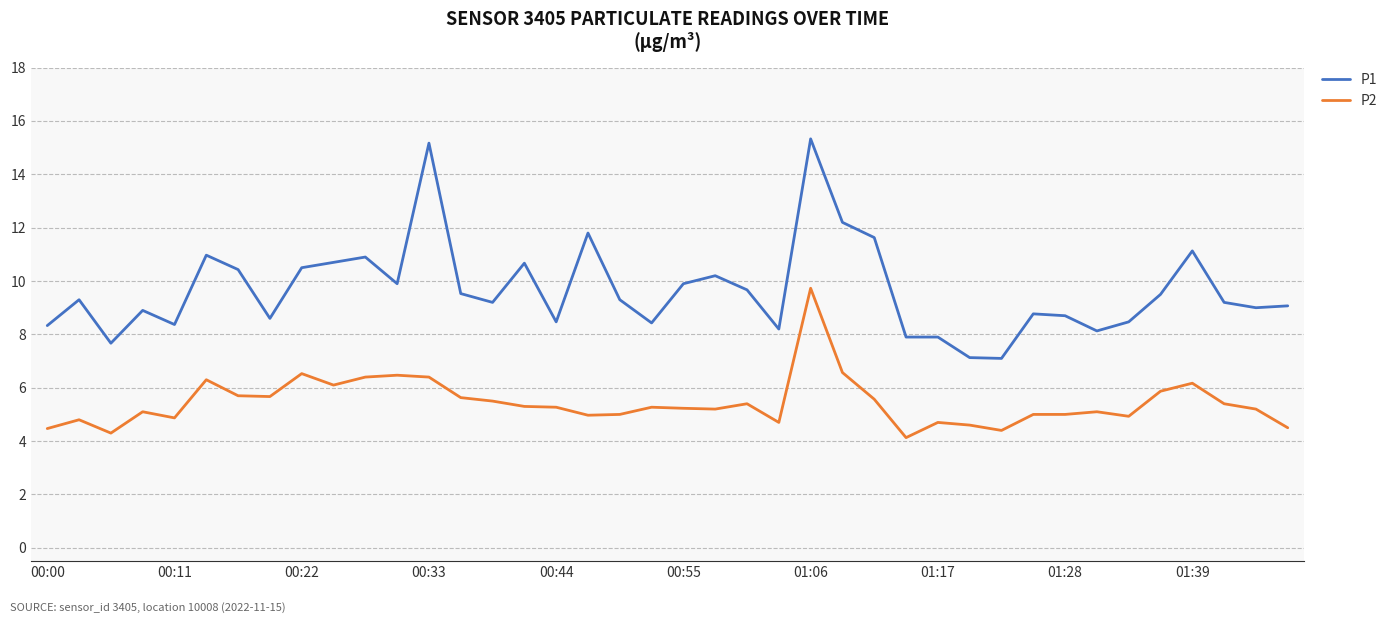

True or false: P2 and P1 intersect in this chart.

False